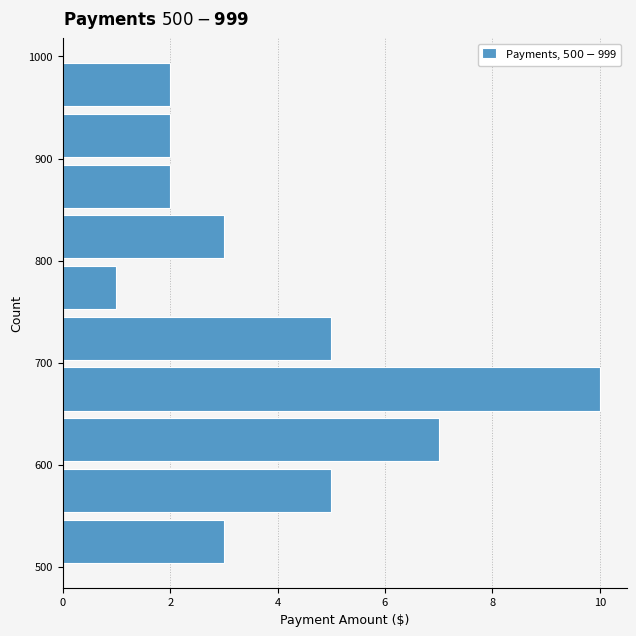

Reading bottom to top, transcribe this chart: for each bar, give the range it covers on the y-axis and its length. Neither the bar edges nor the lengths are printed on the chart, so give them approximately, as read against the axes.

500 to 550: 3
550 to 600: 5
600 to 650: 7
650 to 700: 10
700 to 750: 5
750 to 800: 1
800 to 850: 3
850 to 900: 2
900 to 950: 2
950 to 1000: 2